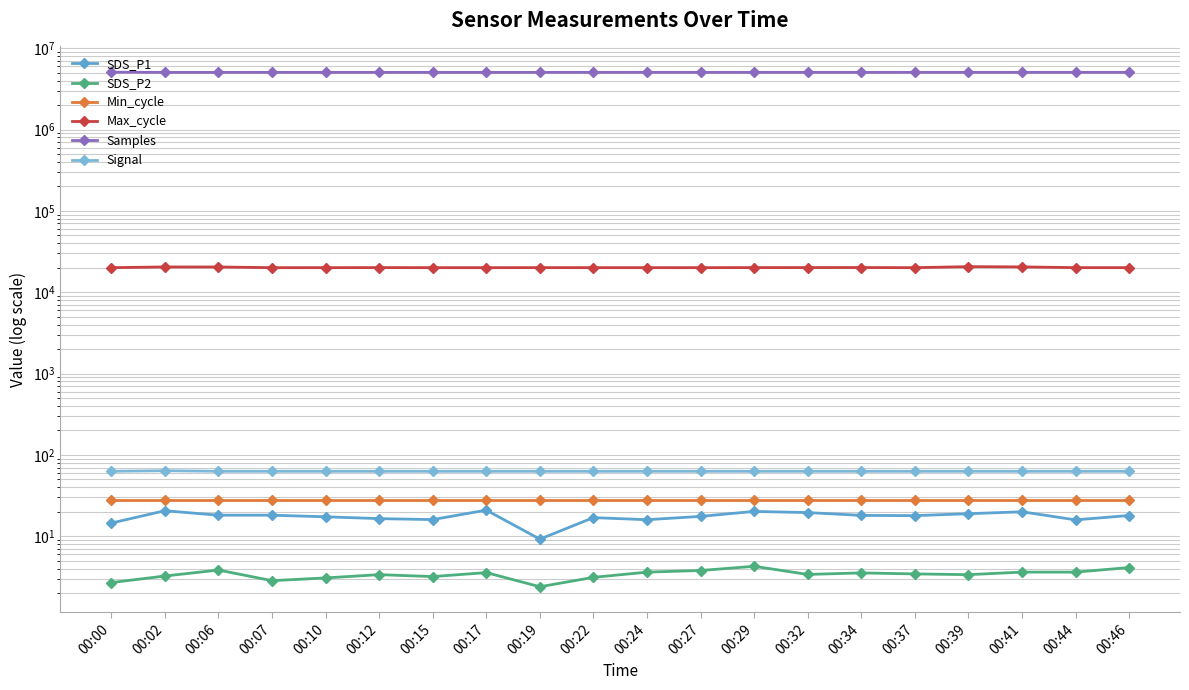

True or false: Signal and Max_cycle intersect in this chart.

False